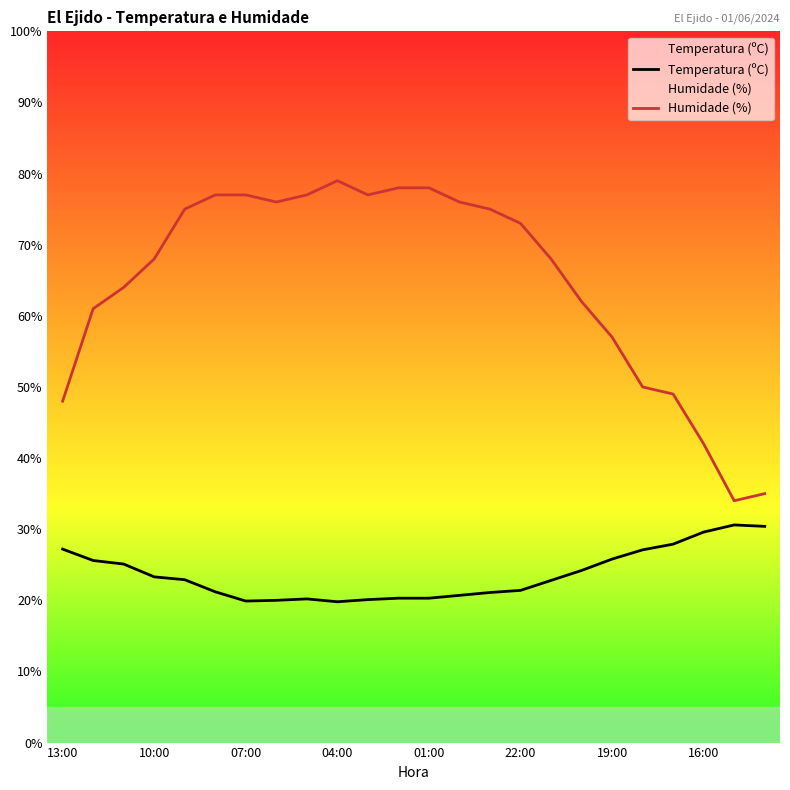

True or false: Humidade (%) and Temperatura (ºC) intersect in this chart.

False